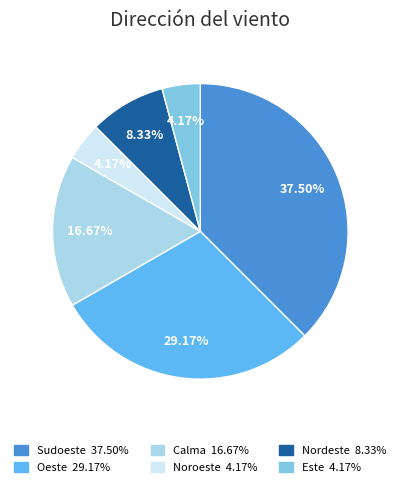

Is there a majority slice in this chart?

No